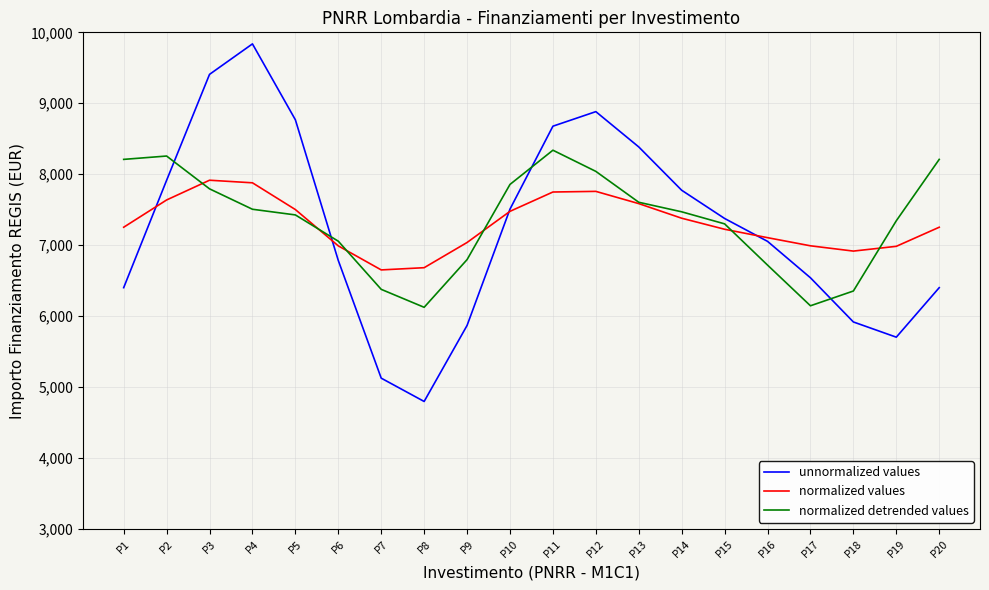

Is the value of unnormalized values at P15 greater than the value of normalized values at P18?

Yes